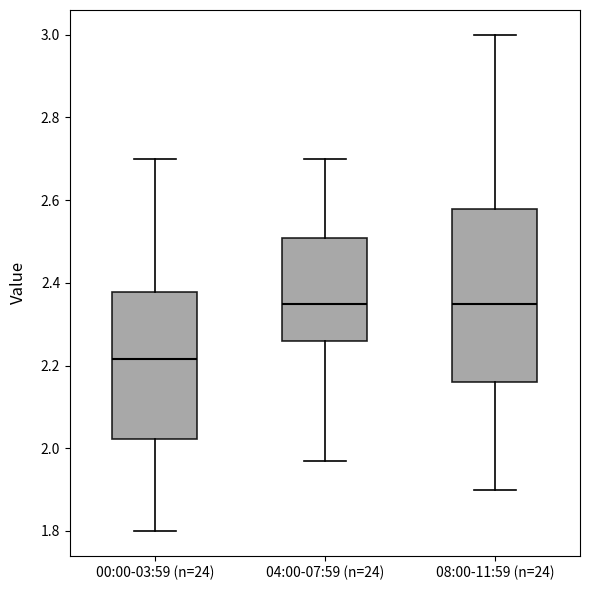

Reading left to right, read every box against the y-axis: the position of its median line, the range the box covers, and the ends of its whiskers. The values are not printed on the chart, so give them approximately, as read against the axis.

00:00-03:59 (n=24): median 2.22, box 2.02 to 2.38, whiskers 1.80 to 2.70
04:00-07:59 (n=24): median 2.36, box 2.26 to 2.50, whiskers 1.98 to 2.70
08:00-11:59 (n=24): median 2.36, box 2.16 to 2.58, whiskers 1.90 to 3.00